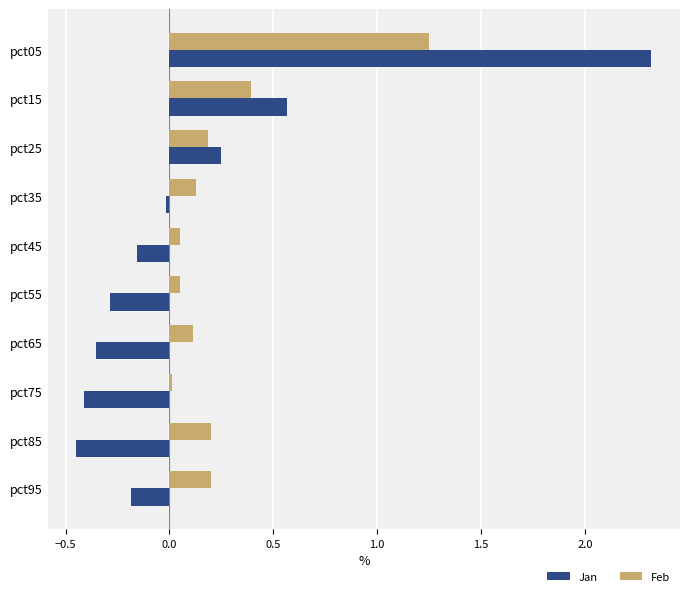

The Jan series shows 0.1 at pct25. True or false?

False